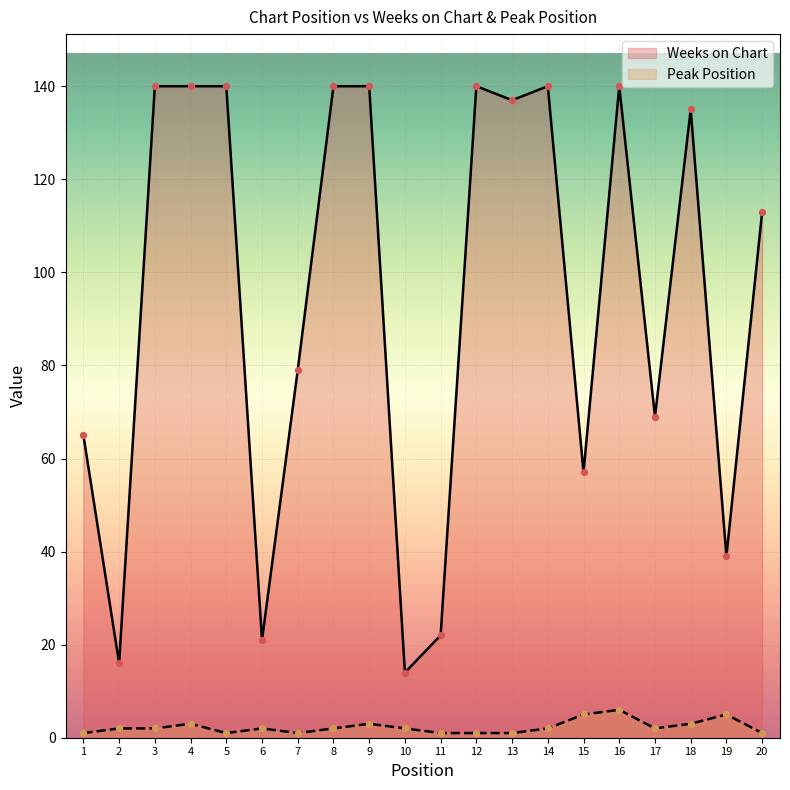

Is the value of Peak Position at 19 greater than the value of Weeks on Chart at 5?

No